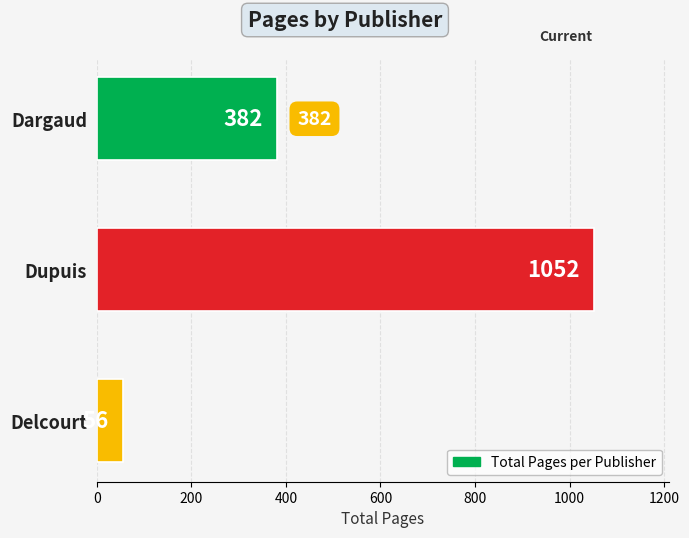

Is it true that the value at Dargaud is 262?

False